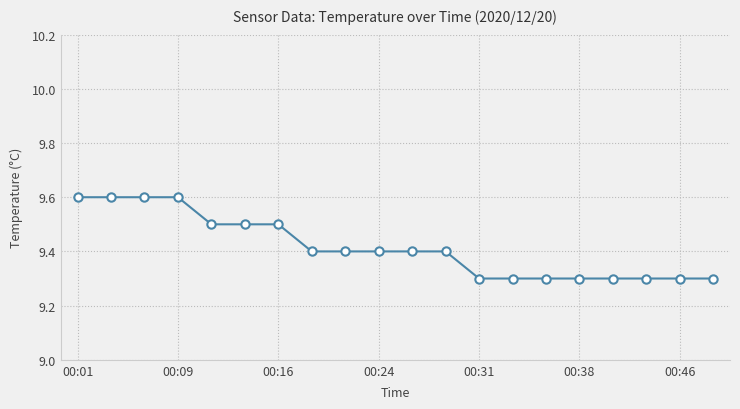

How many values are between 9 and 10?

20